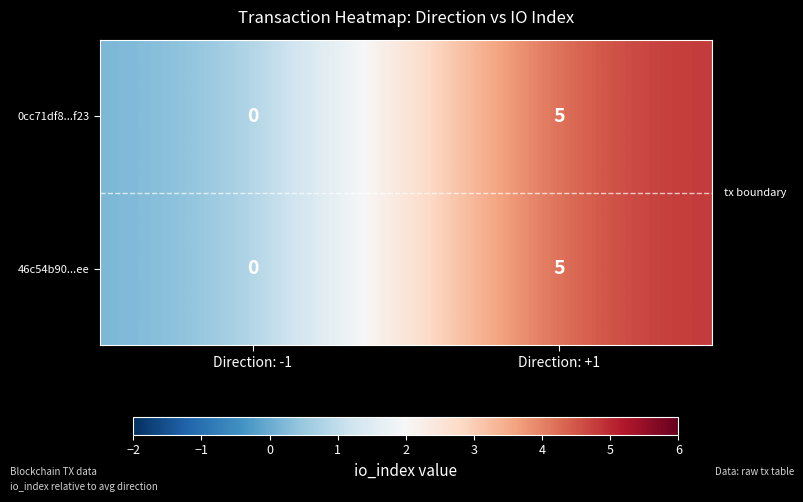

At which label does 46c54b90...ee reach its minimum?

Direction: -1